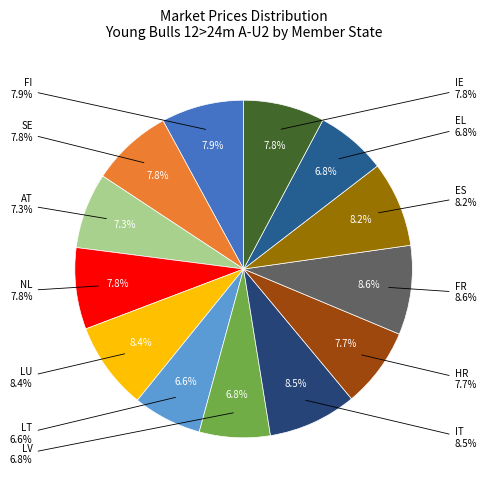

To the nearest percent, what is the combined percentage of HR and LU?

16%